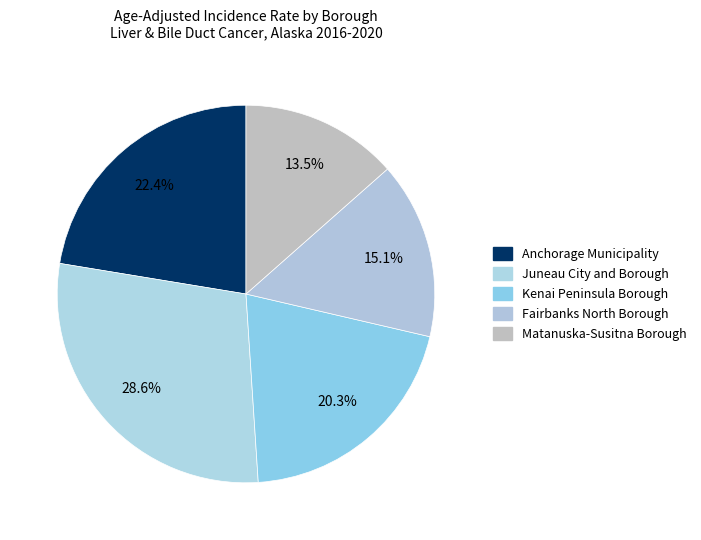

Count the number of slices in the pie.

5